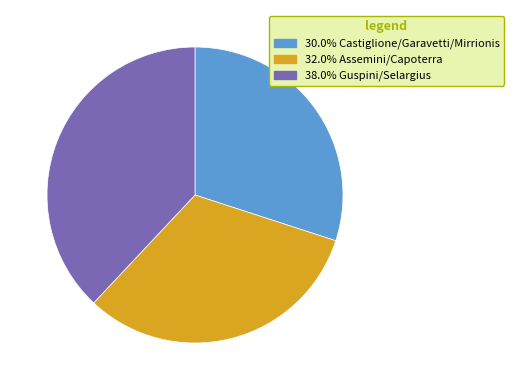

Is there any slice that represents more than half of the pie?

No